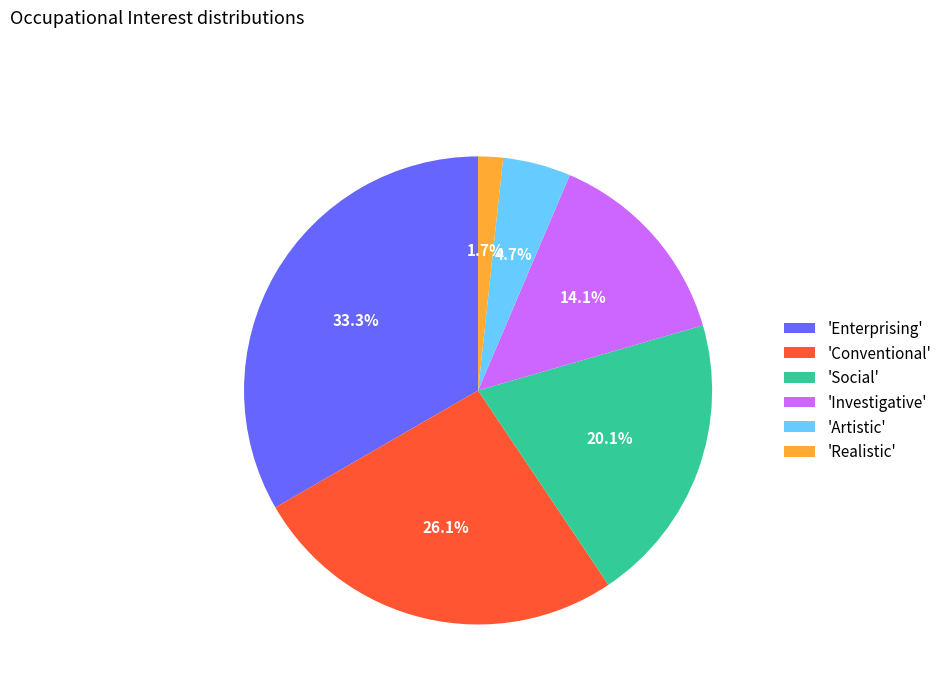

Does 'Artistic' account for over 50% of the chart?

No